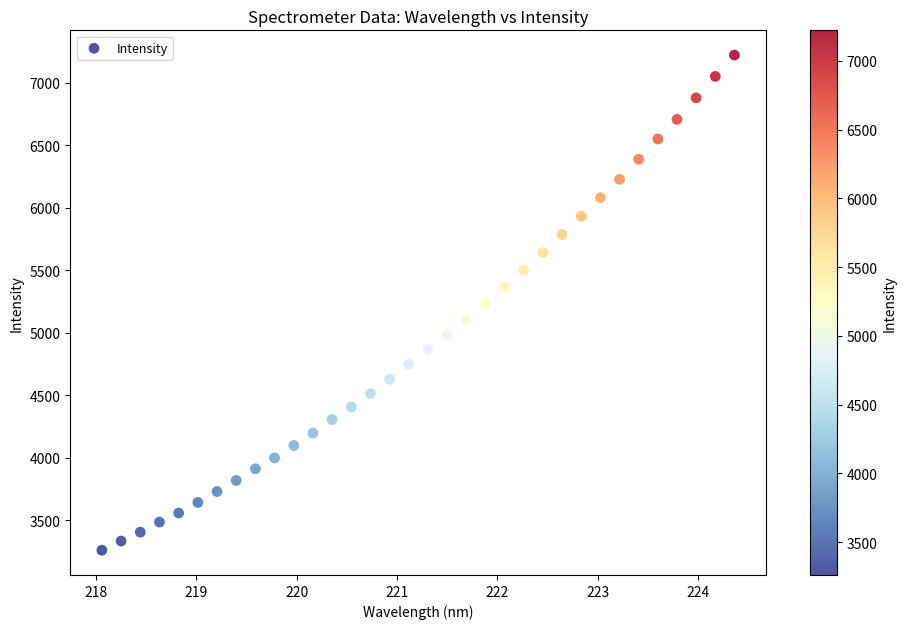

What is the range of Y values (max minus min)?

3958.9